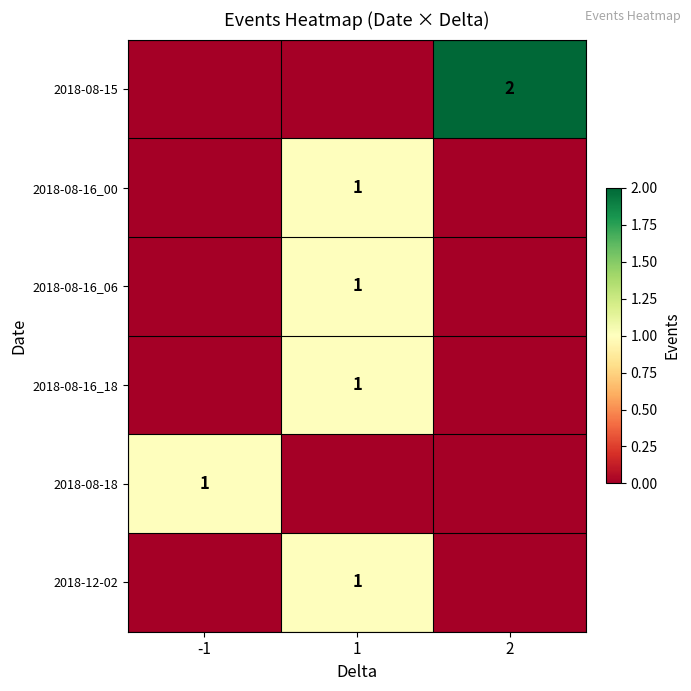

Is it true that 2018-08-16_00 equals 2 at 1?

False